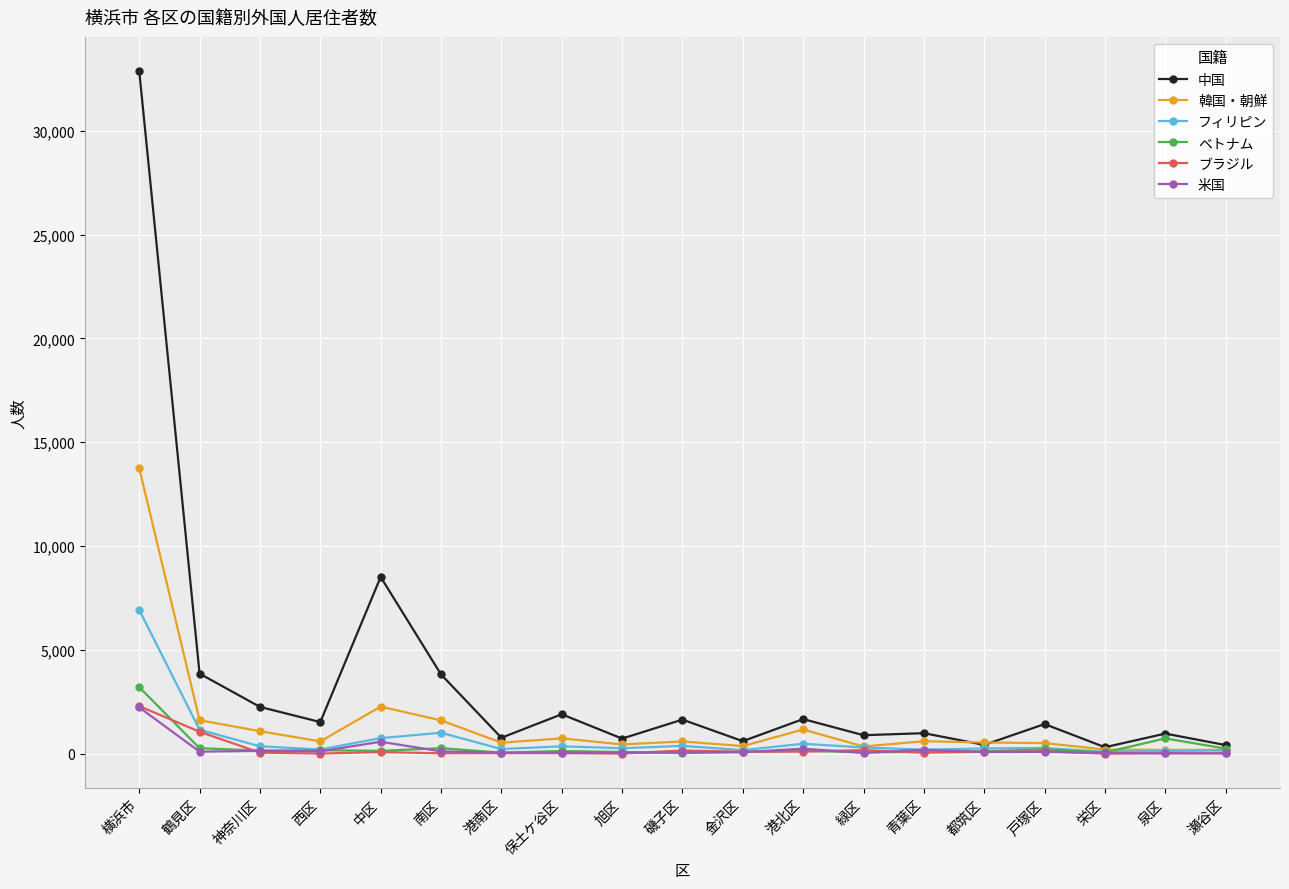

What is the difference between the second highest and second lowest values in the 韓国・朝鮮 series?

2079